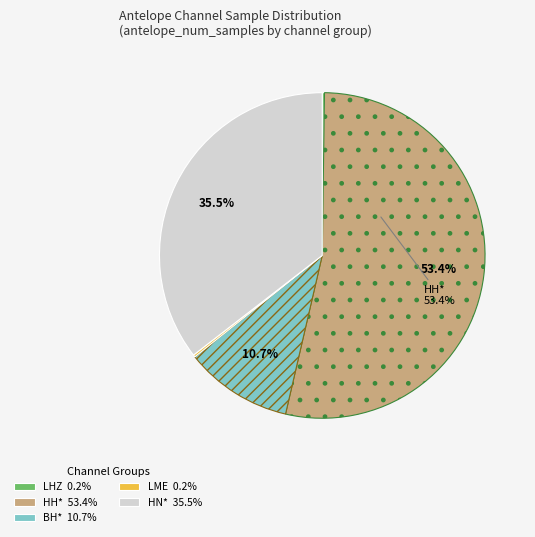

Is there a majority slice in this chart?

Yes